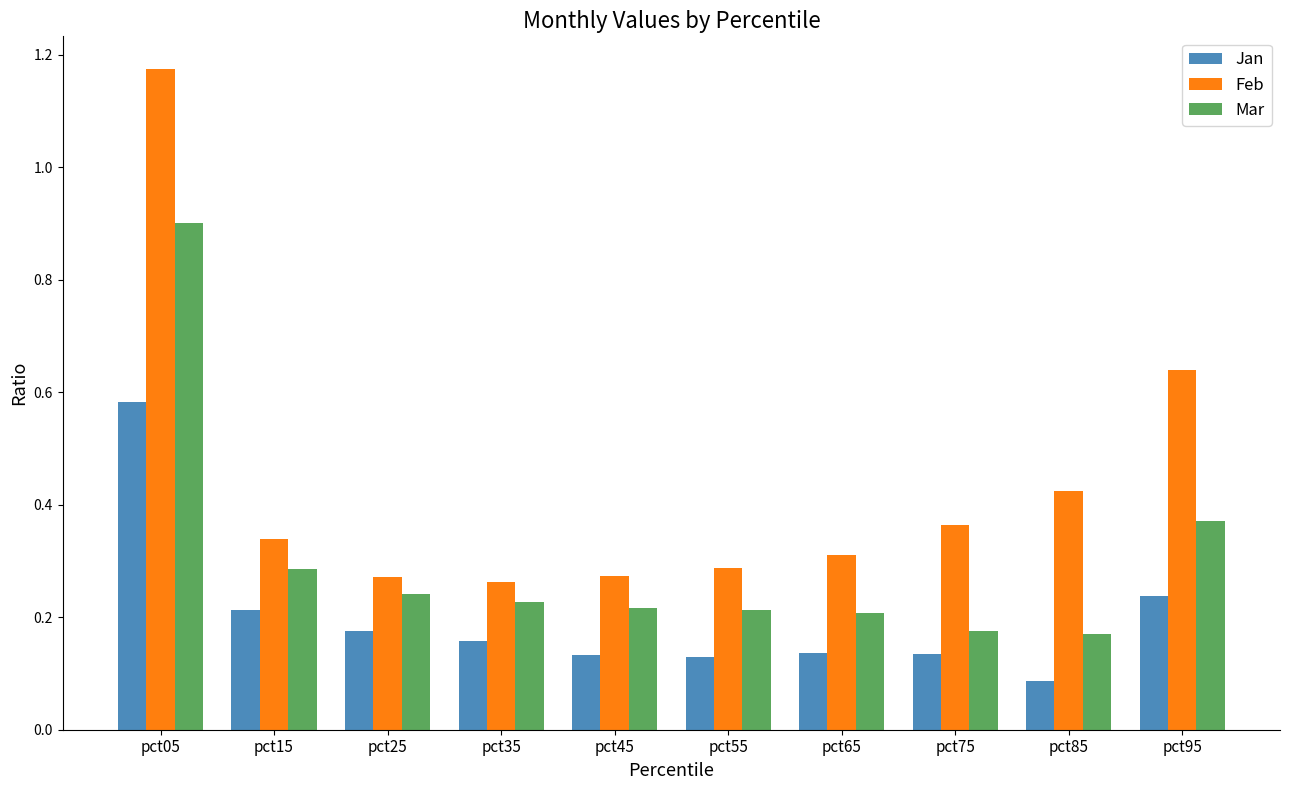

How many data points does each series have?

10